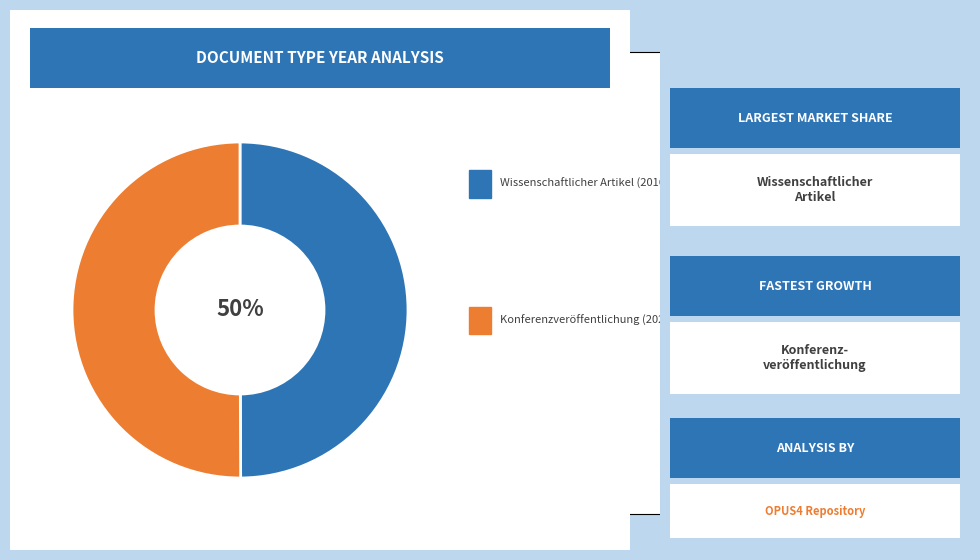

To the nearest percent, what is the average slice percentage?

50%